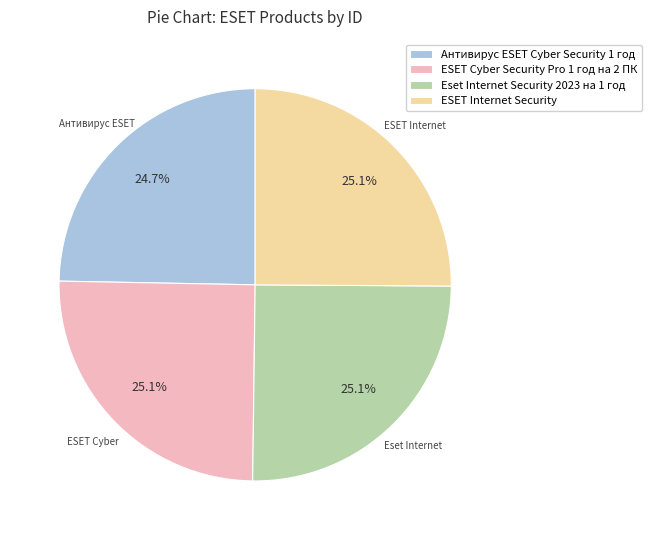

What is the ratio of the value at Eset Internet Security 2023 на 1 год to the value at ESET Internet Security?

1.0